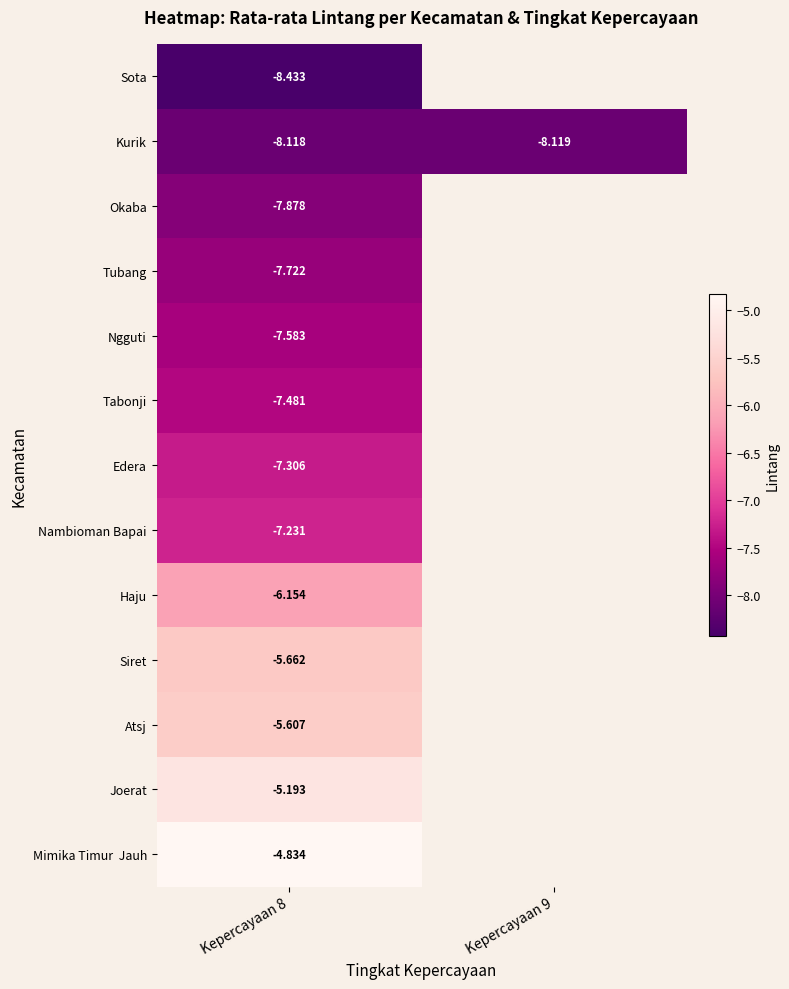

Which category has the highest value across all series?

Kepercayaan 8